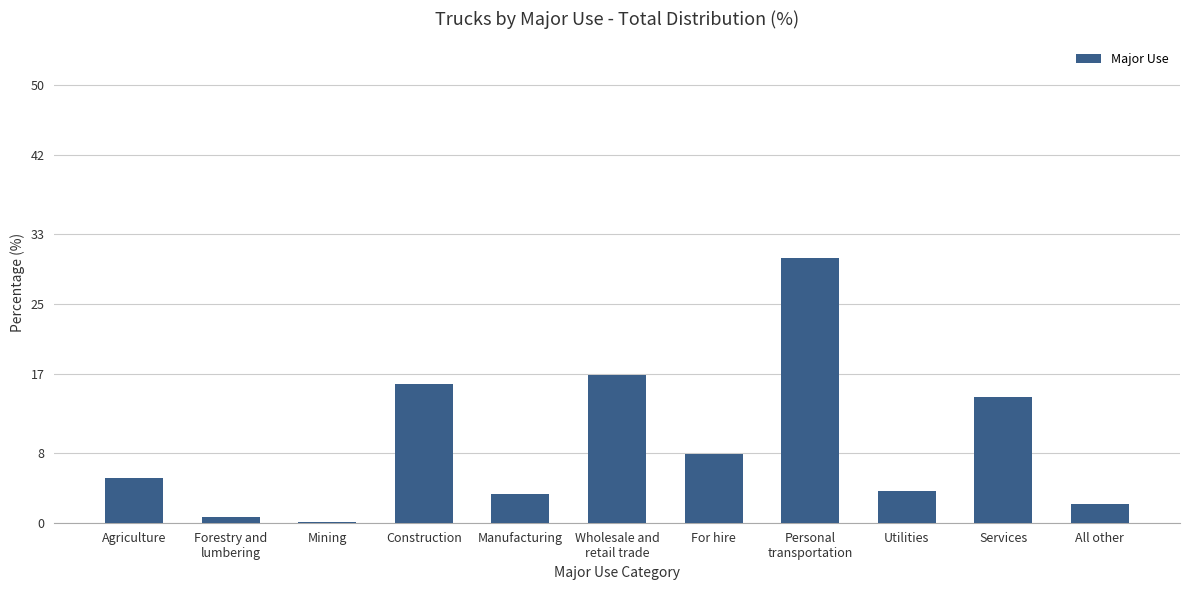

What is the maximum value shown in the chart?

30.2